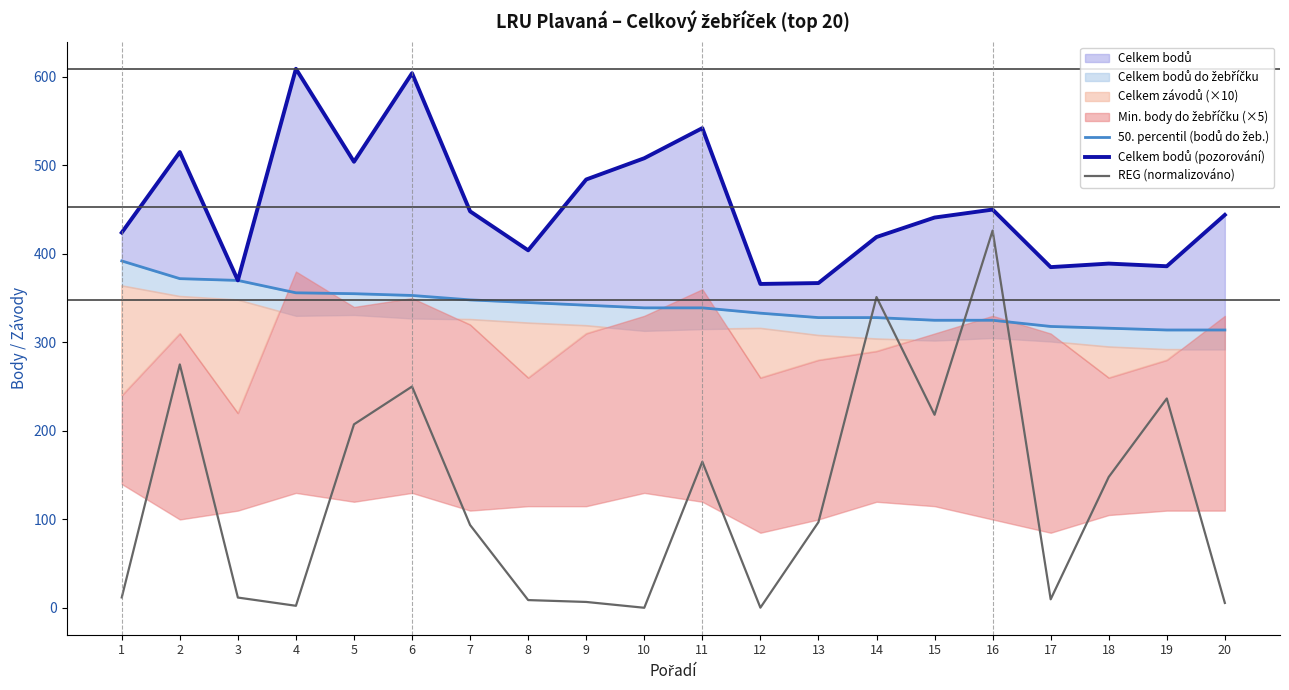

What is the sum of the REG (normalizováno) values at 14 and 13?

448.1